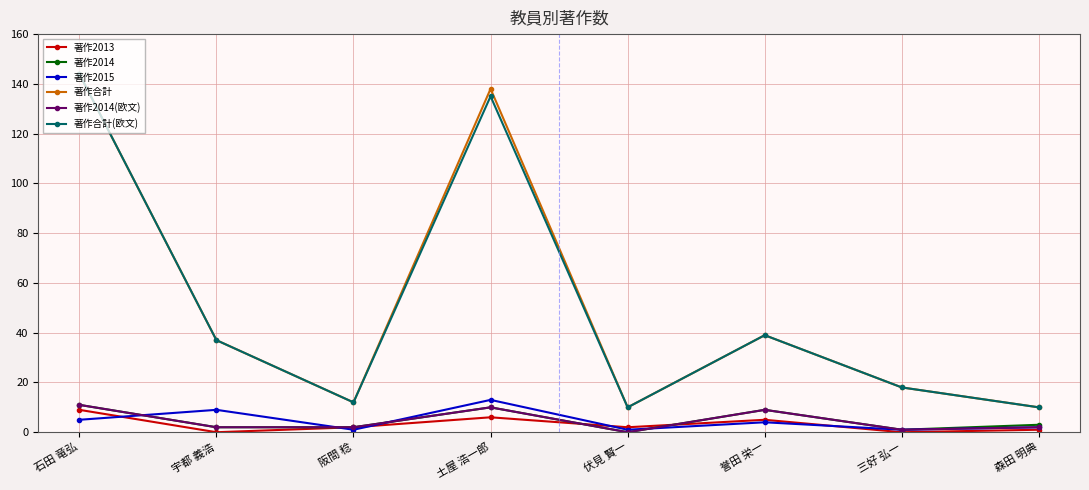

Which category has the highest value across all series?

石田 竜弘